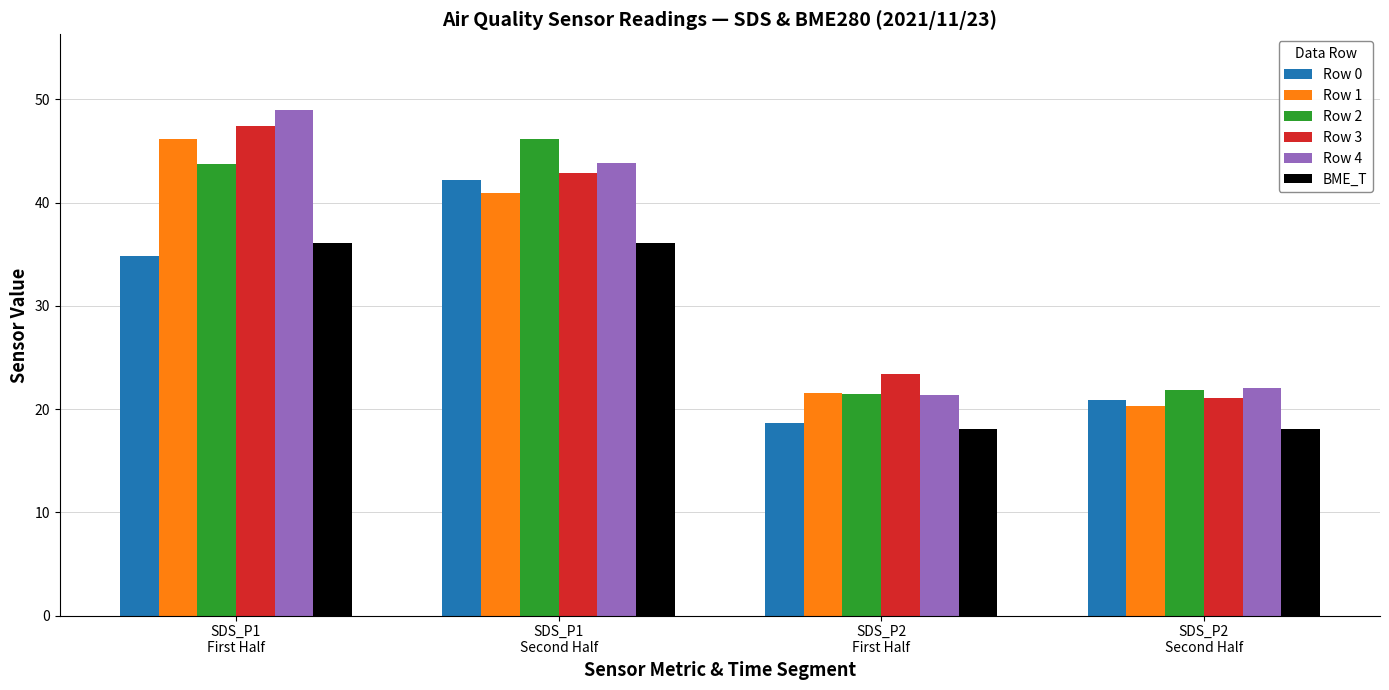

What is the minimum value shown in the chart?

18.0